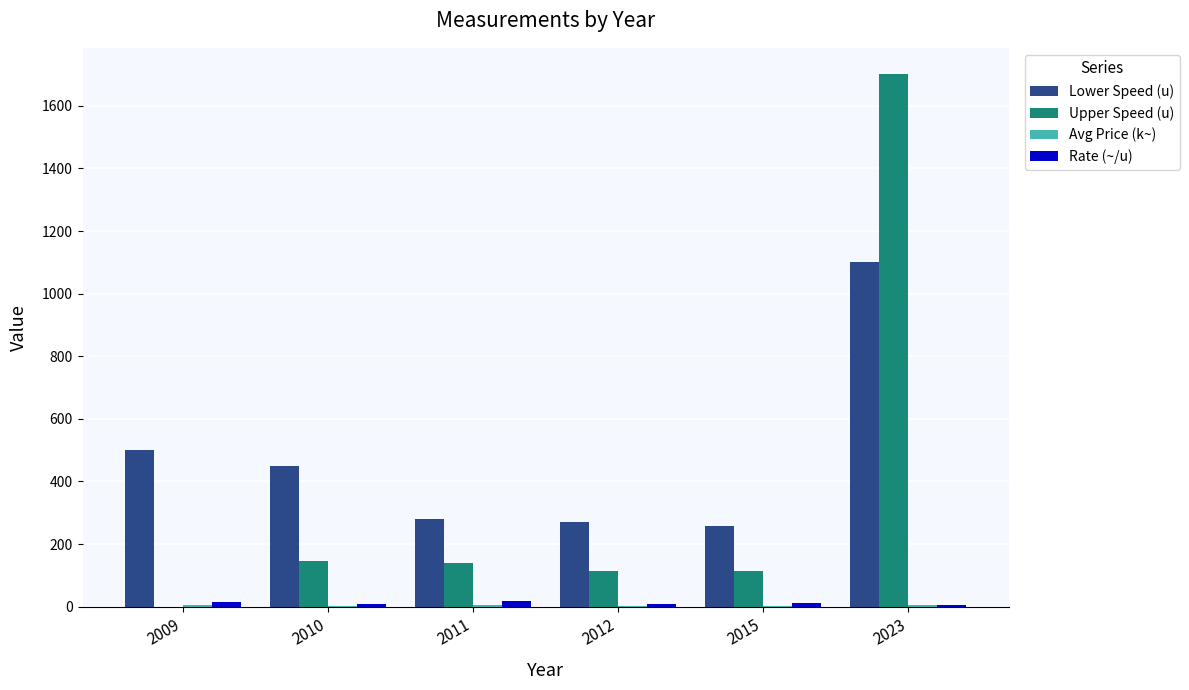

Which series changed the most between 2010 and 2011?

Lower Speed (u)